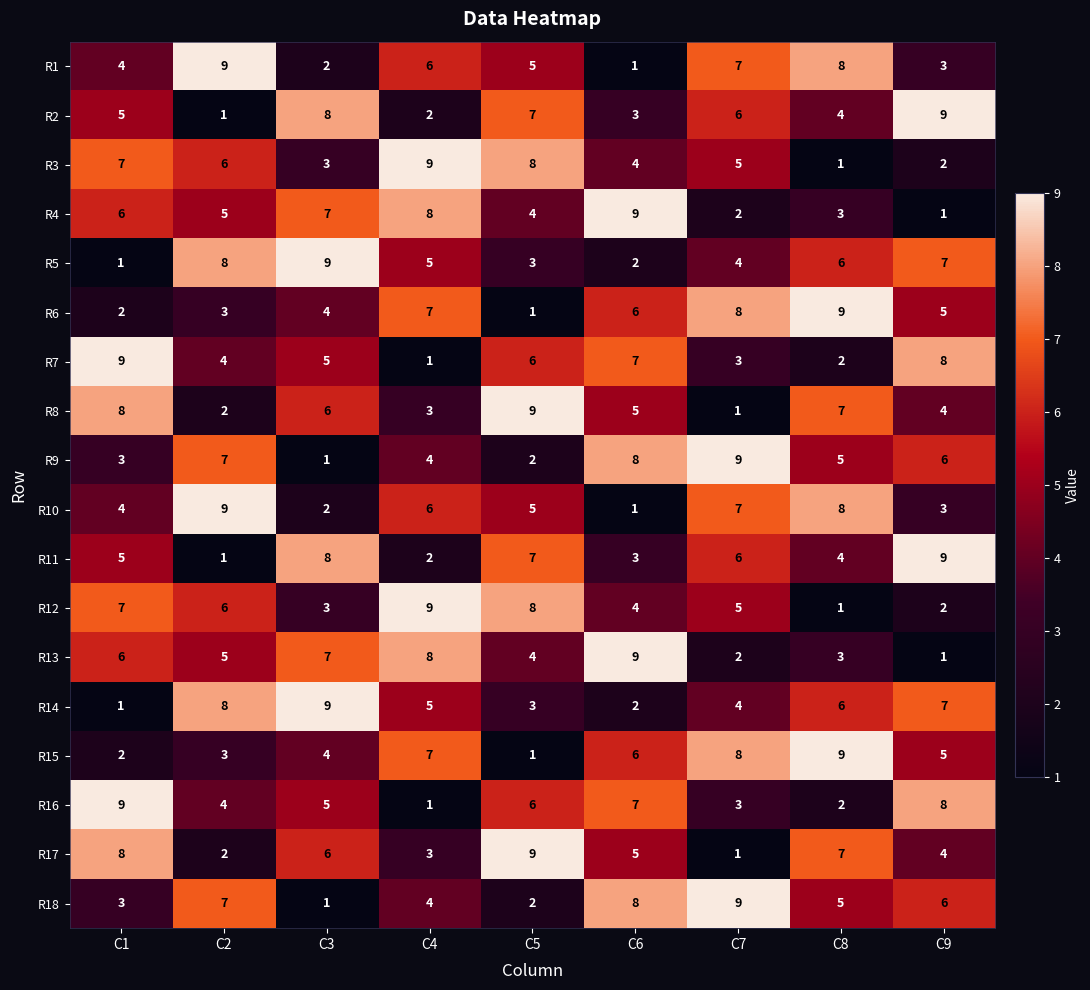

What value does the R18 series have at C6?

8